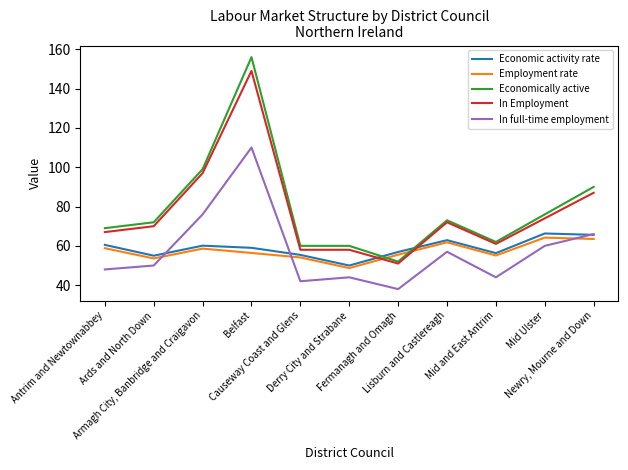

Which series ends up on top after the final intersection of Economic activity rate and In Employment?

In Employment